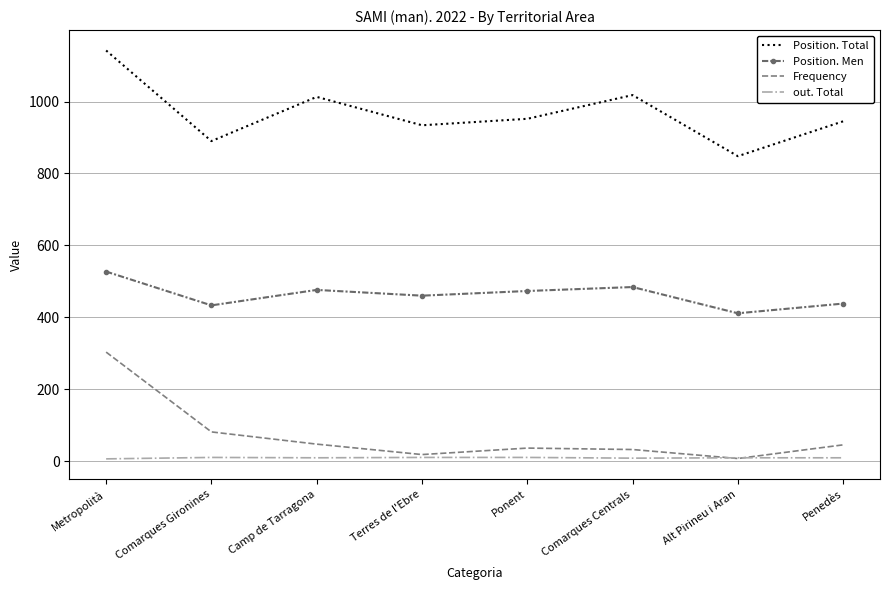

What value does the Frequency series have at Comarques Gironines, to the nearest 10?

80